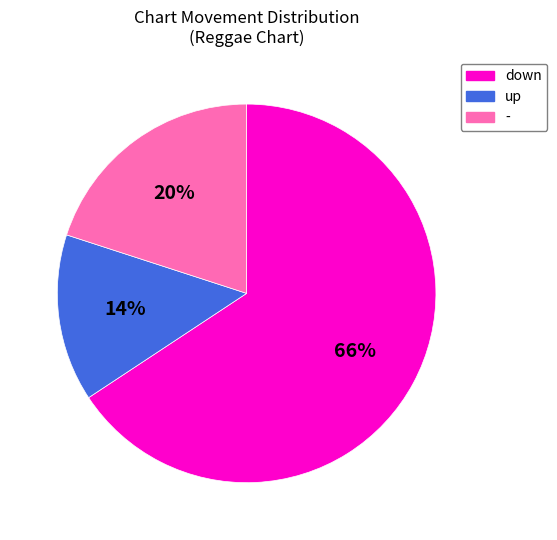

Is - the majority of the pie?

No